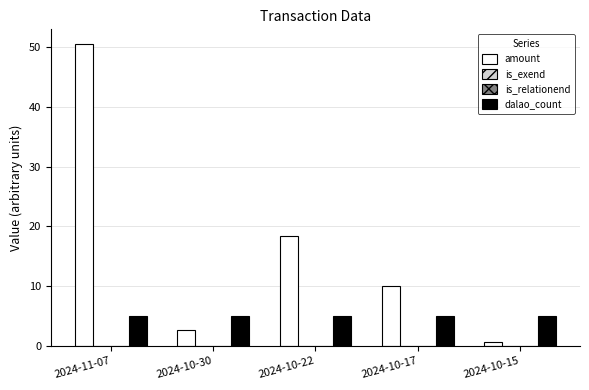

Reading right to left, list all the values displayed in this chart.

amount: 0.6	10.0	18.3	2.7	50.5
is_exend: 0.0	0.0	0.0	0.0	0.0
is_relationend: 0.0	0.0	0.0	0.0	0.0
dalao_count: 5.0	5.0	5.0	5.0	5.0